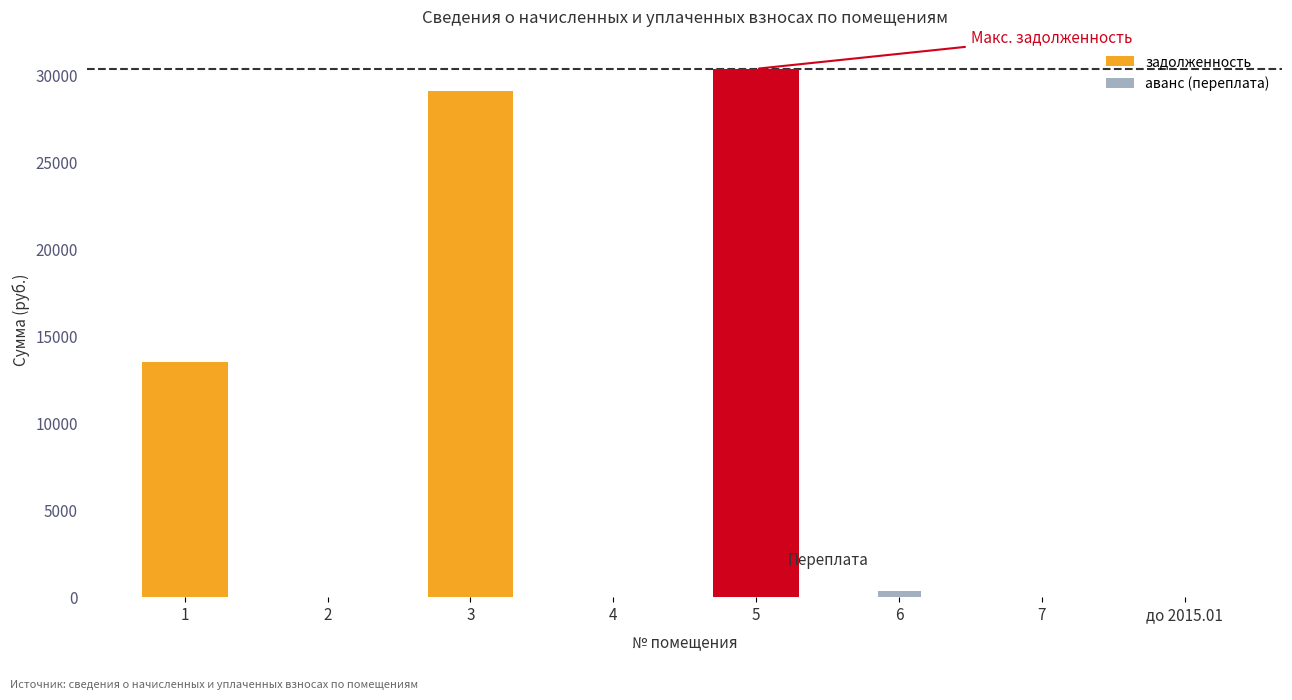

Reading left to right, list all the values displayed in this chart.

задолженность: 13507.6	0.0	29100.8	0.0	30377.7	0.0	0.0	0.0
аванс (переплата): 0.0	0.0	0.0	0.0	0.0	334.0	0.0	0.0